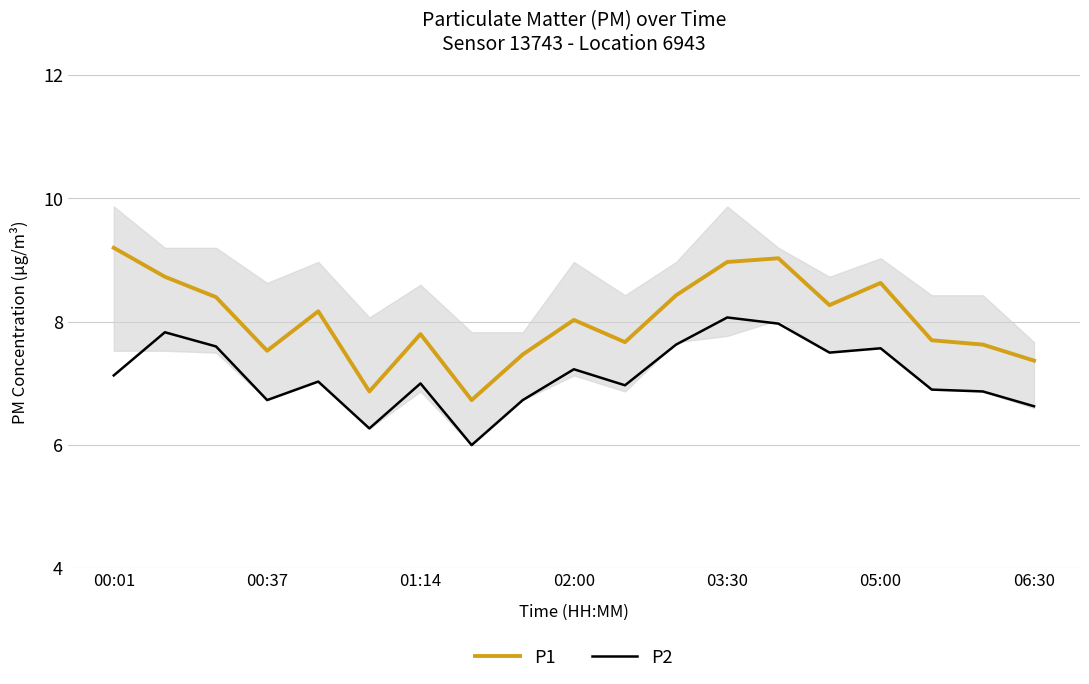

At how many categories does at least one series exceed 6?

19